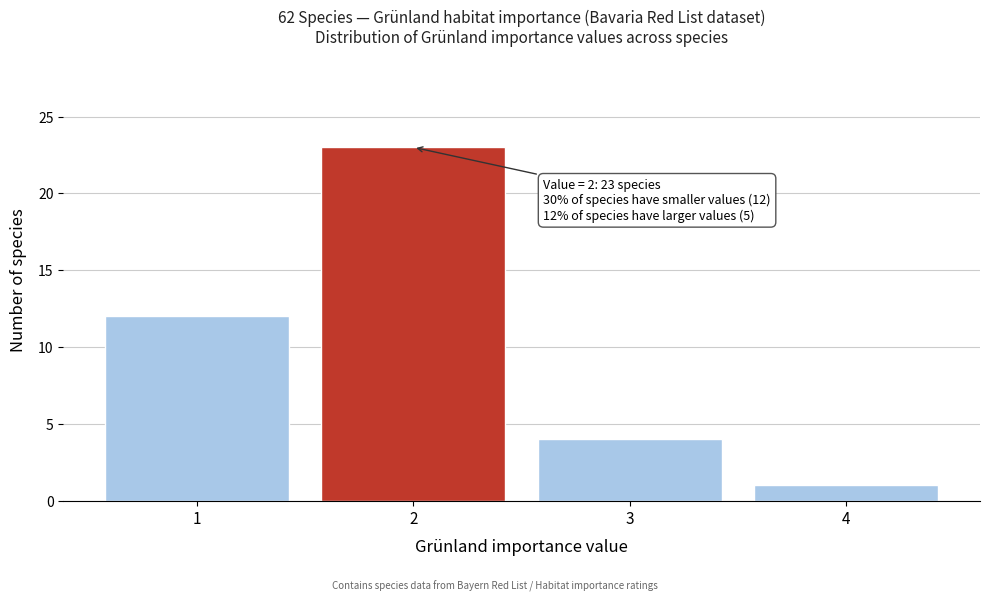

Reading left to right, what are all the values shown in this chart?

12	23	4	1